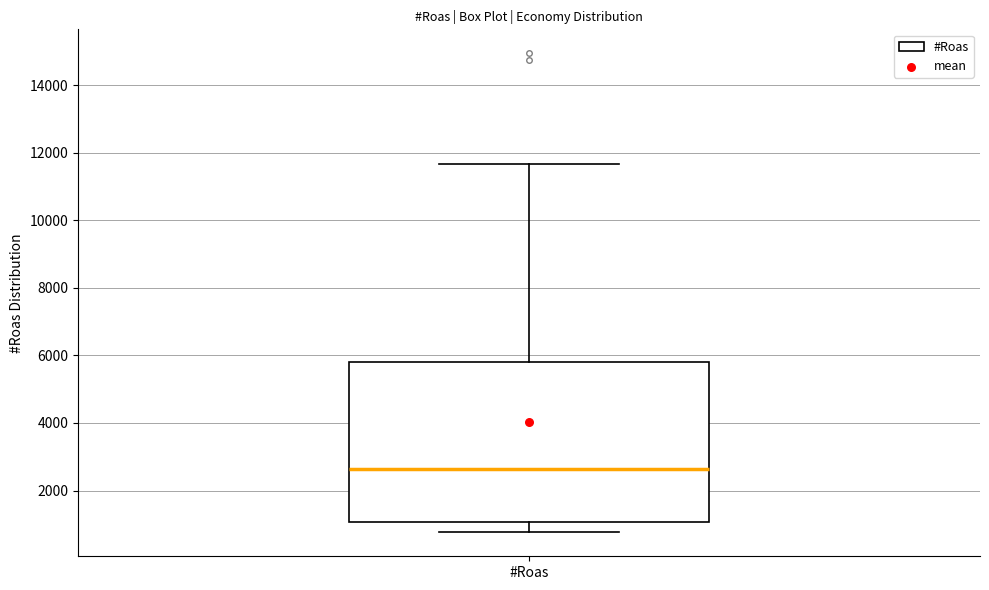

Read this box plot against the y-axis: the position of the median line, the range covered by the box, and the ends of both whiskers. The values are not printed on the chart, so give them approximately, as read against the axis.

median 2600, box 1000 to 5800, whiskers 800 to 11600